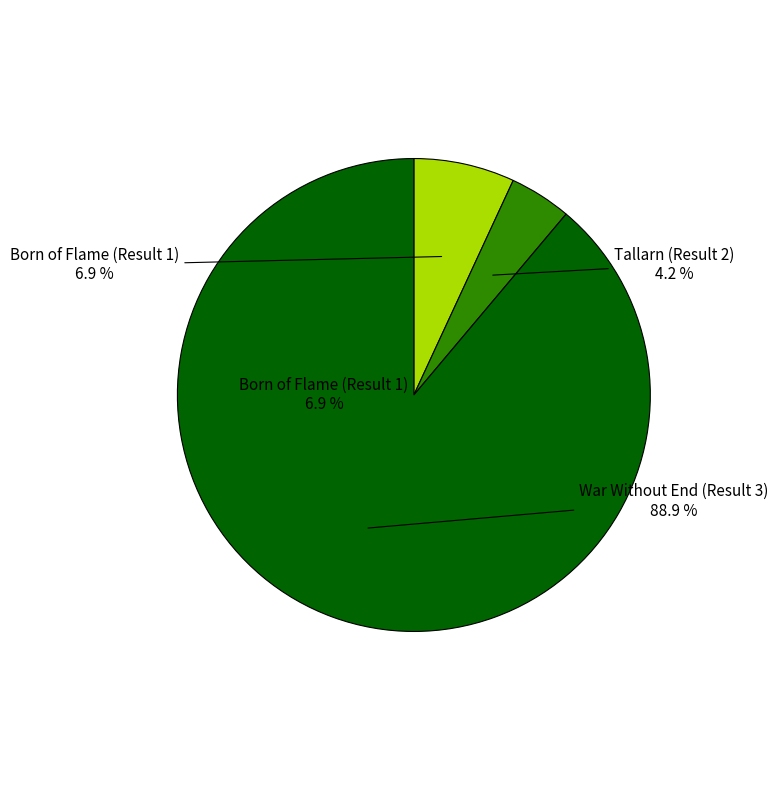

The Tallarn (Result 2) slice represents 12% of the pie. True or false?

False